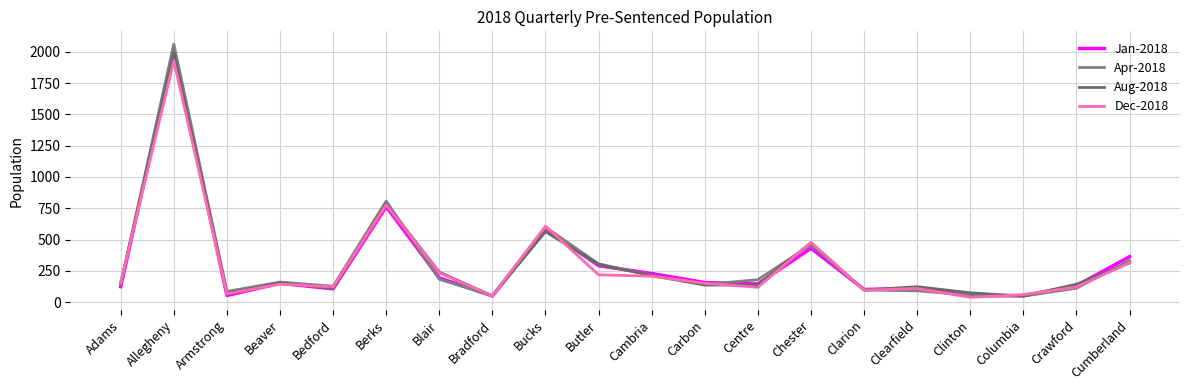

Rank the categories by Apr-2018 value from highest to lowest.

Allegheny, Berks, Bucks, Chester, Cumberland, Butler, Cambria, Blair, Centre, Beaver, Adams, Carbon, Bedford, Crawford, Clarion, Clearfield, Armstrong, Clinton, Bradford, Columbia